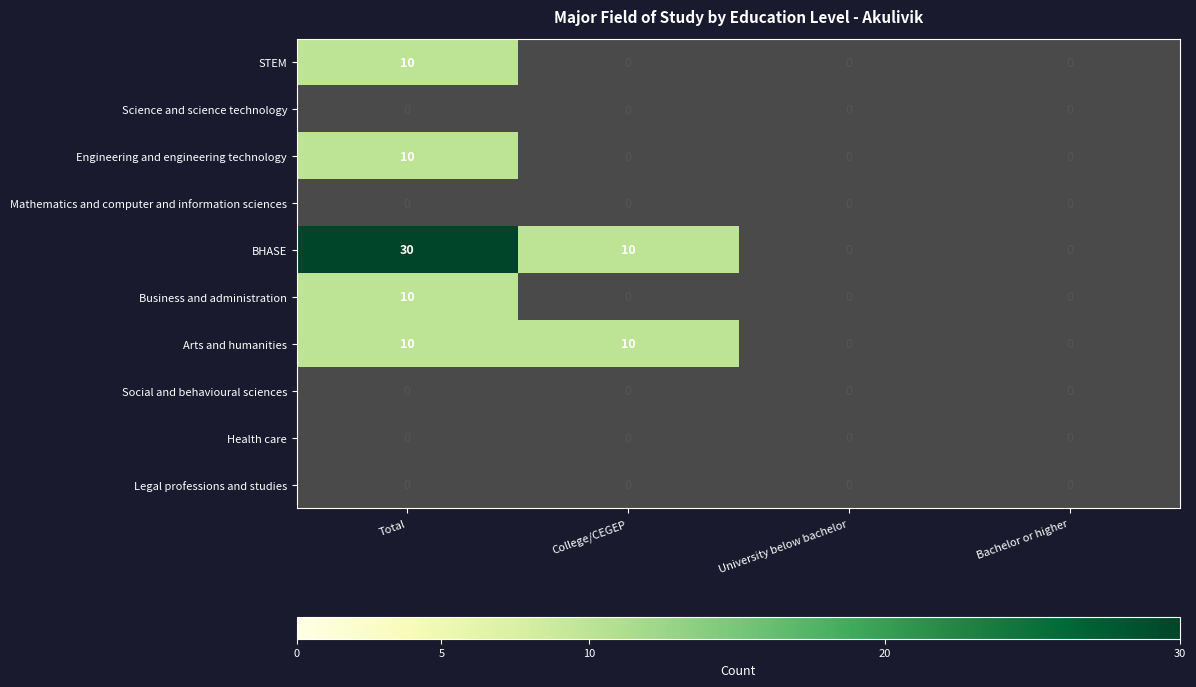

True or false: Arts and humanities has a value of 17 at Total.

False